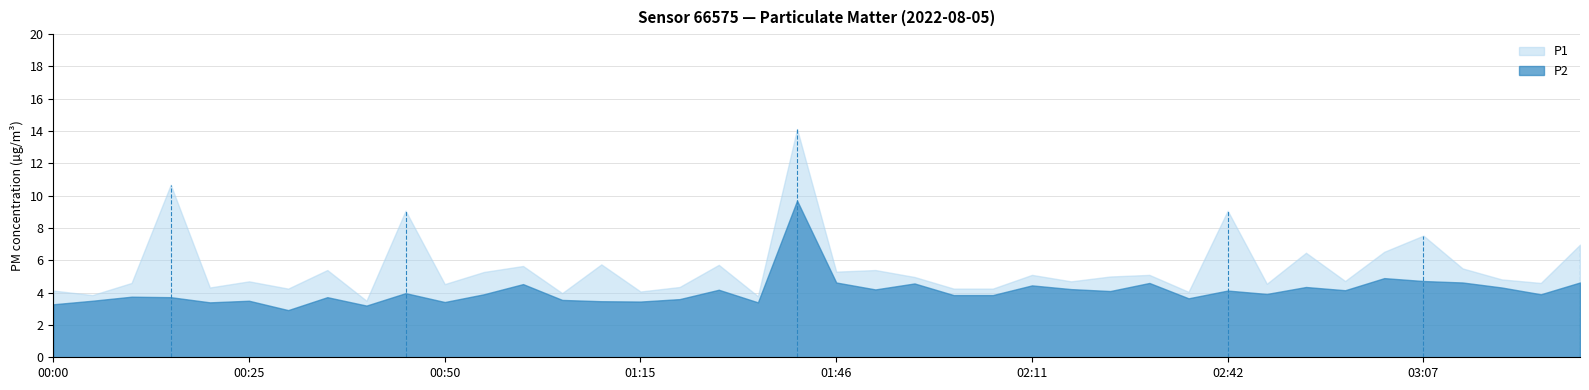

Count the number of data series in this chart.

2